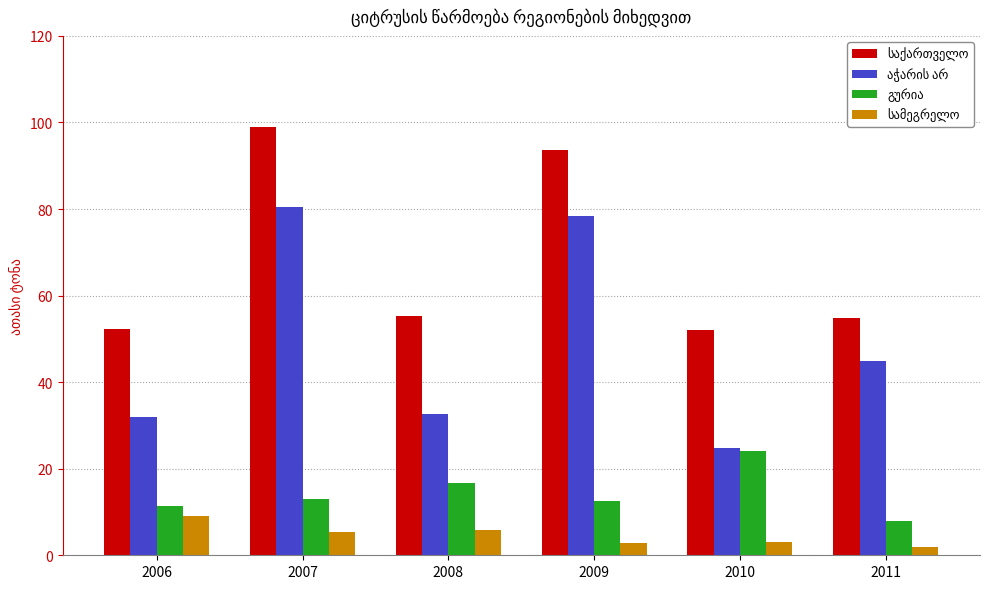

What is the greatest value displayed?

98.9